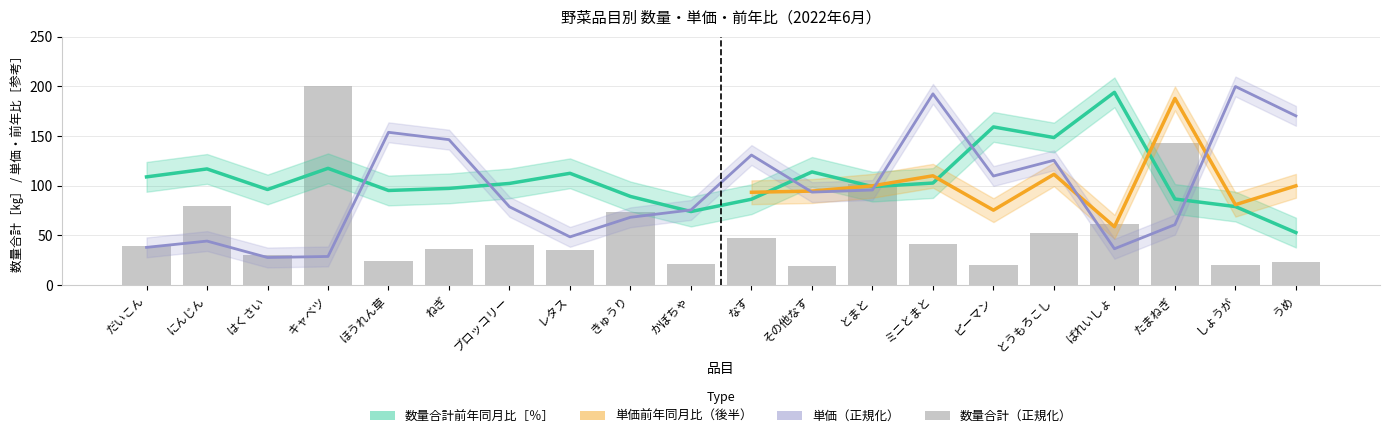

Between はくさい and キャベツ, which series saw the biggest shift?

数量合計［㎏］